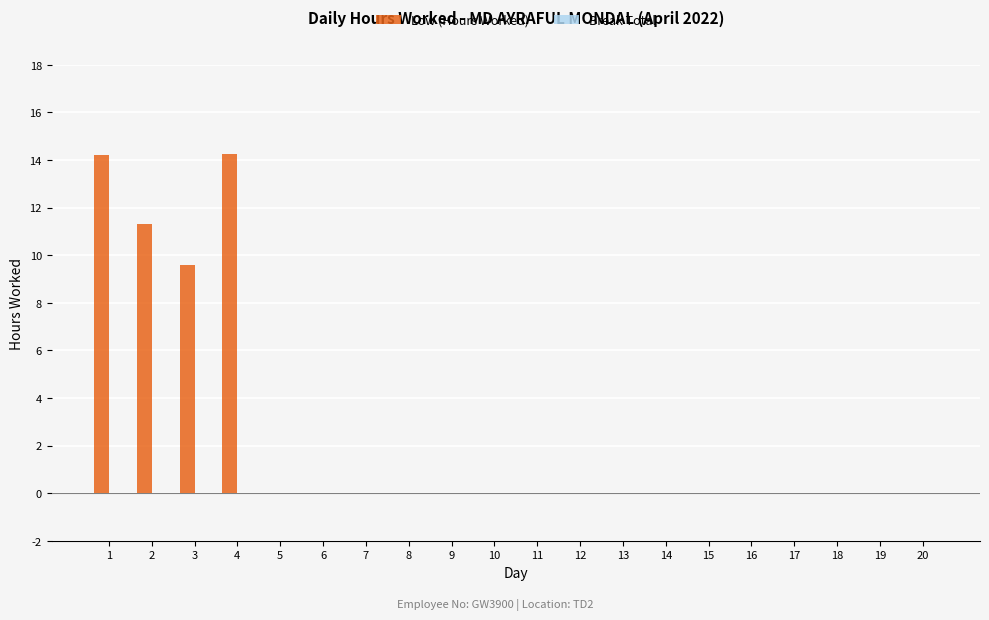

At which label is the value closest to 7?

3